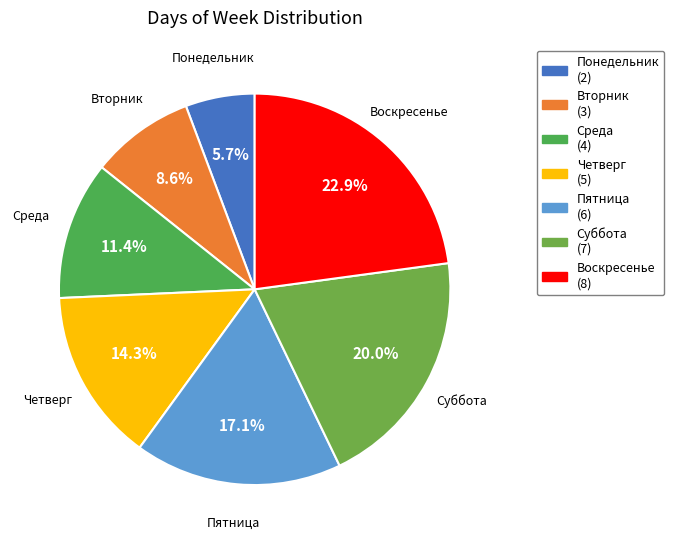

How much of the chart is everything except Пятница?

82.9%